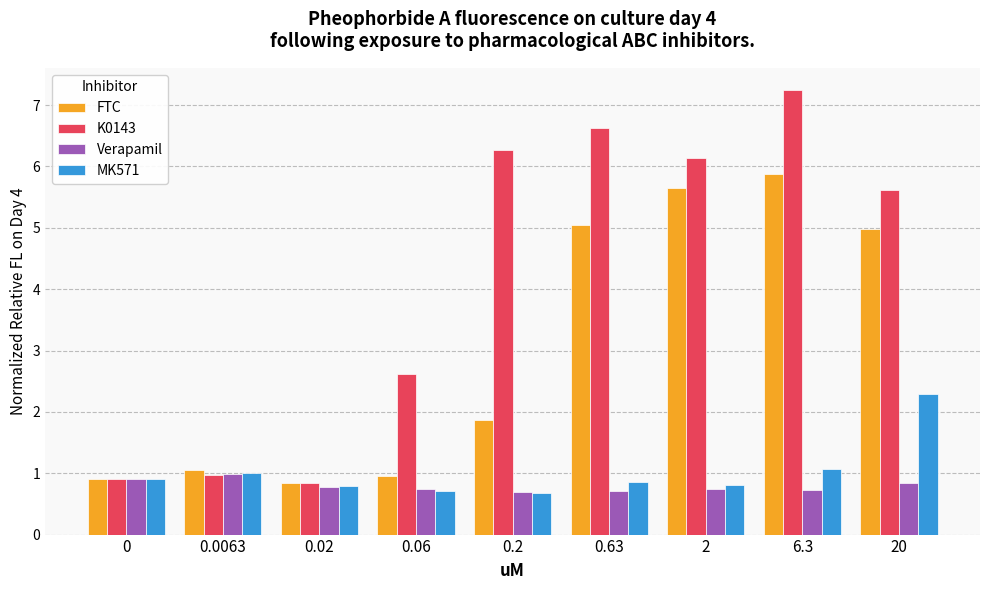

Which series has the largest range (max minus min)?

K0143